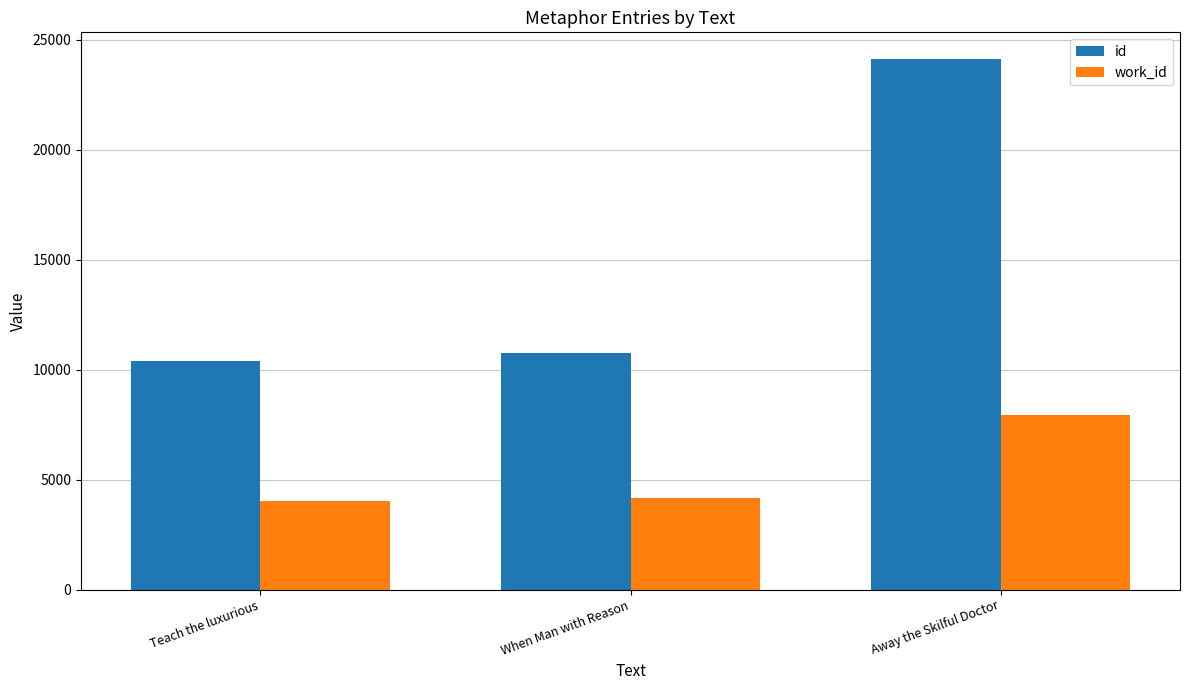

Which series has the largest range (max minus min)?

id